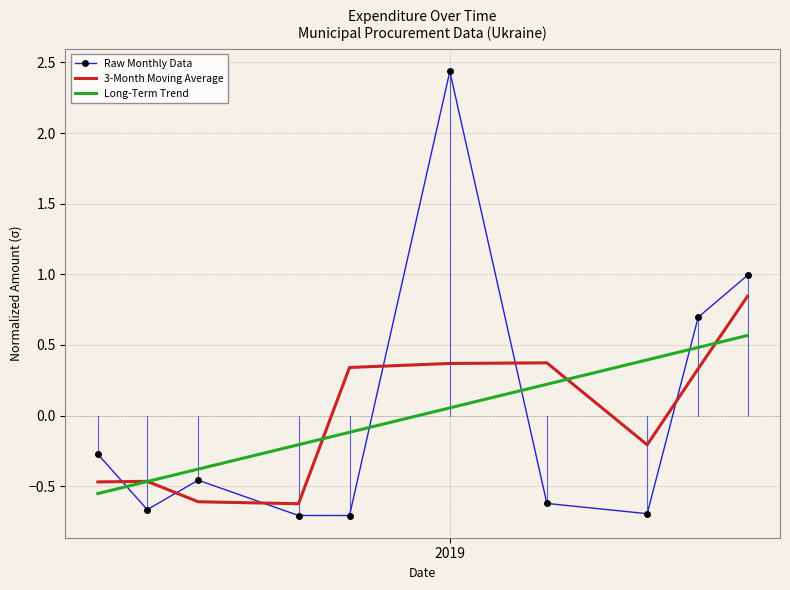

True or false: 3-Month Moving Average and Long-Term Trend cross at least once.

True